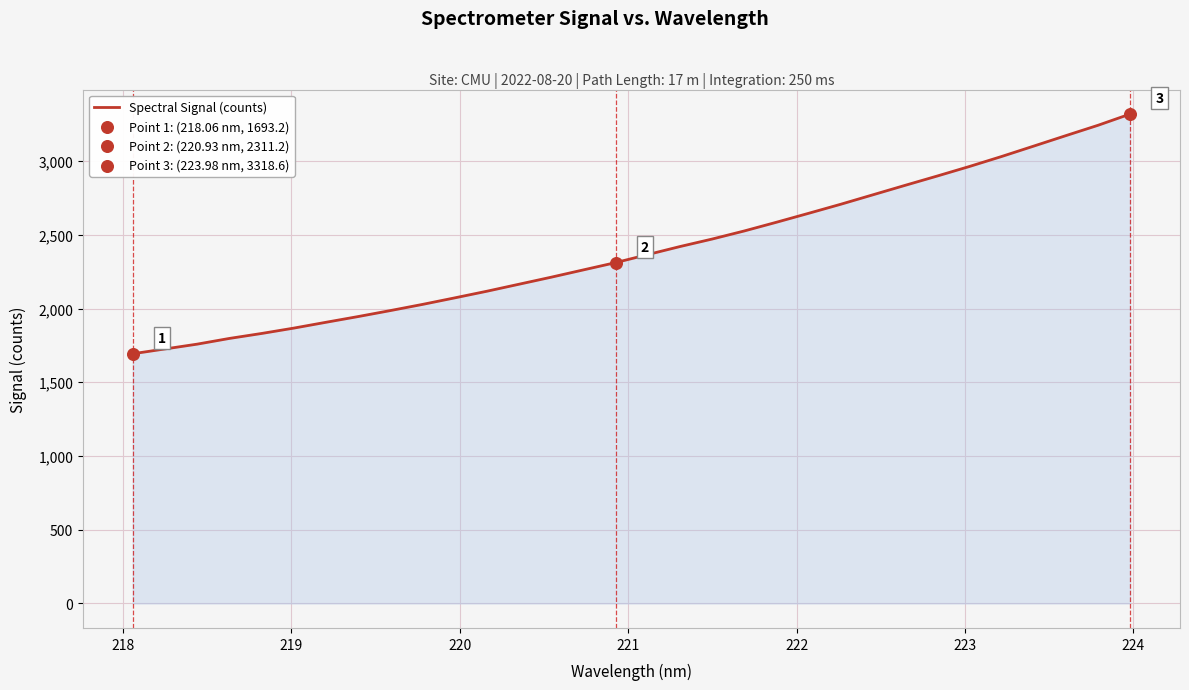

What is the minimum value shown in the chart?

1693.2